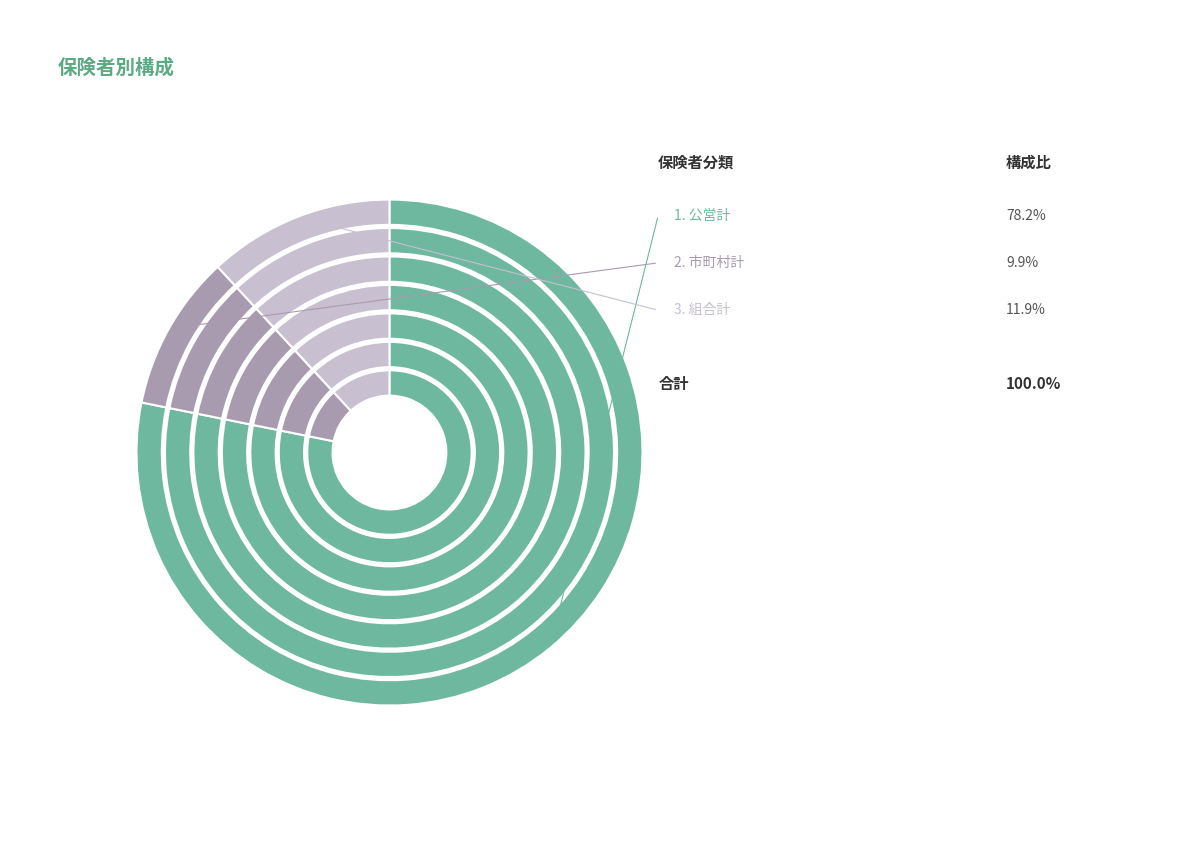

True or false: 市町村計 accounts for 18% of the total.

False